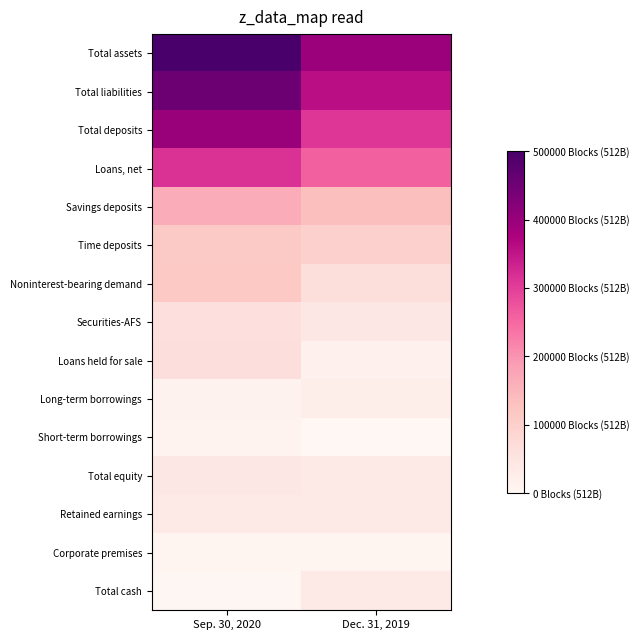

At which category is the sum across all series the highest?

Sep. 30, 2020